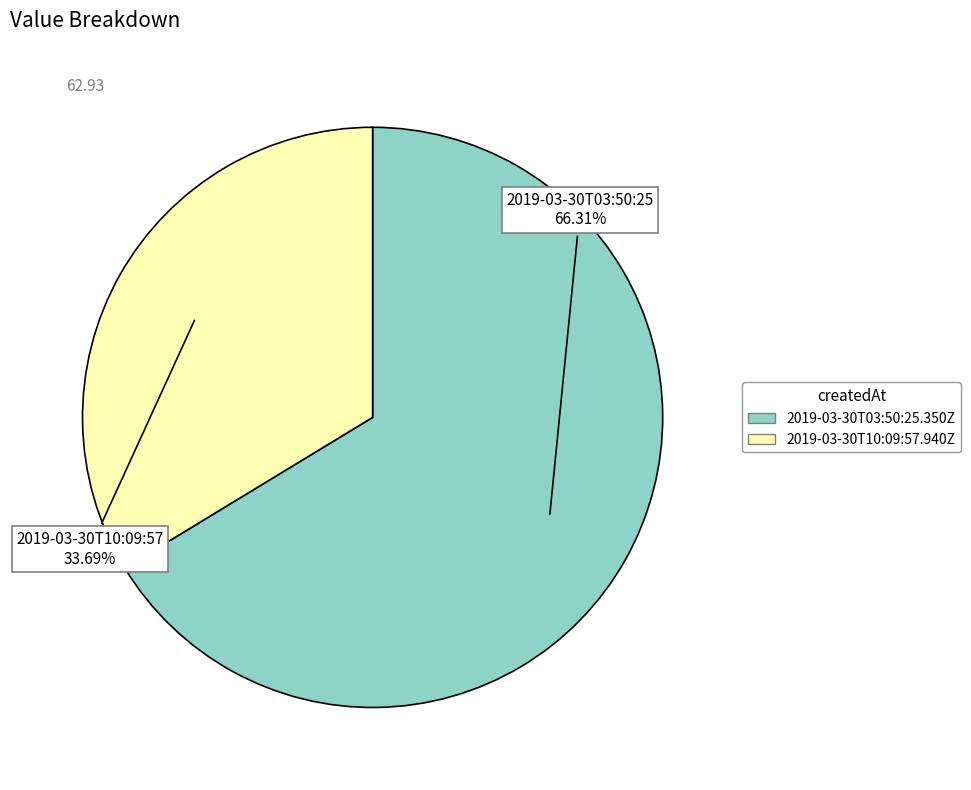

Which category has the biggest portion of the pie?

2019-03-30T03:50:25.350Z